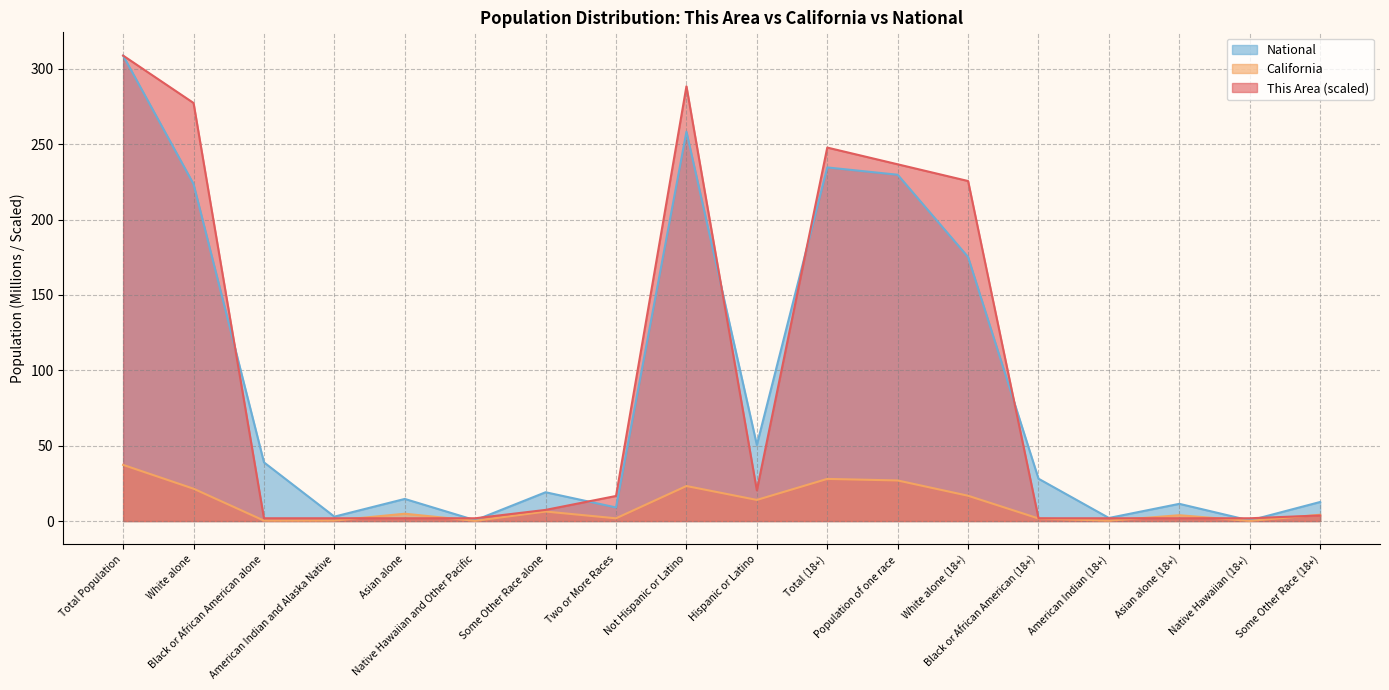

Which series ends up on top after the final intersection of California and This Area?

California